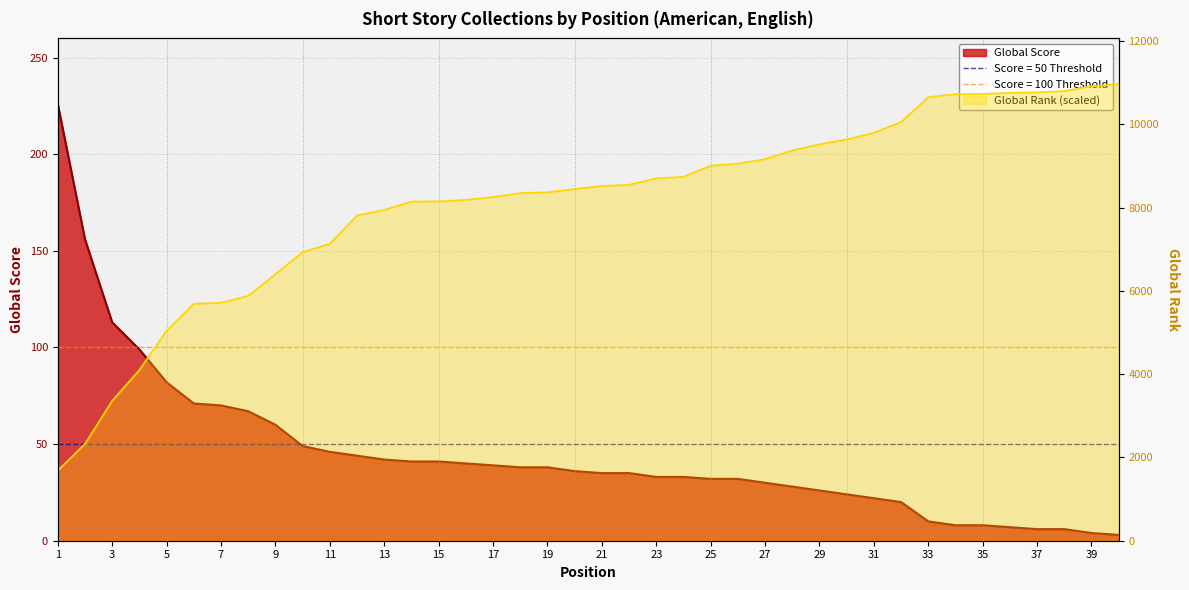

List the series in order of their peak value, lowest first.

Global Score, Global Rank (scaled)